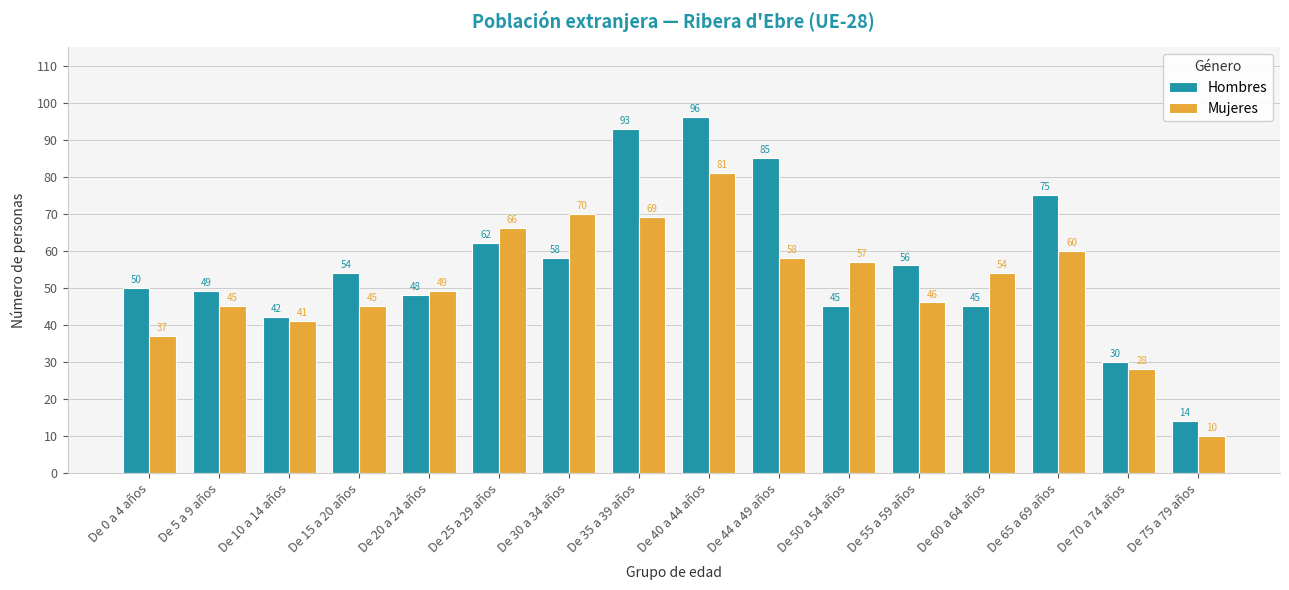

Which series has the largest total across all categories?

Hombres